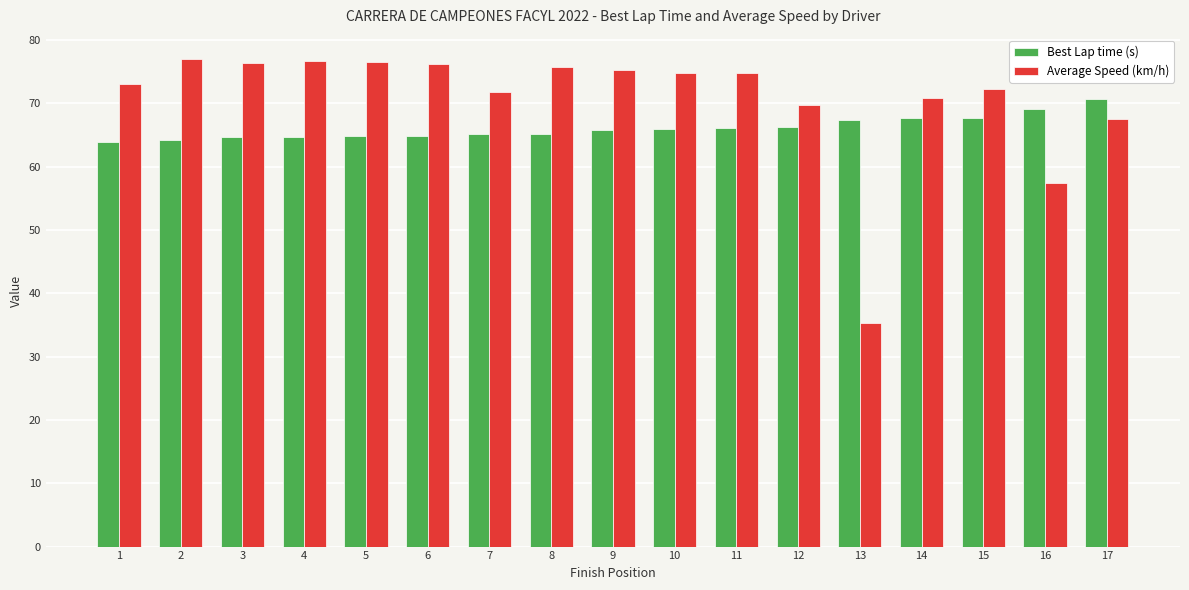

Is it true that Best Lap time (s) equals 116.6 at 10?

False